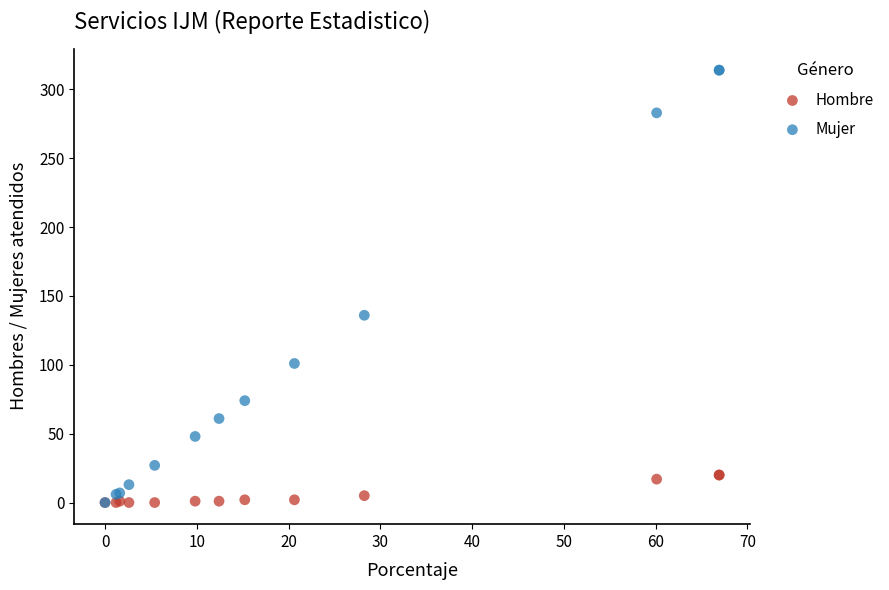

Which series has the widest spread of Y values?

Mujer